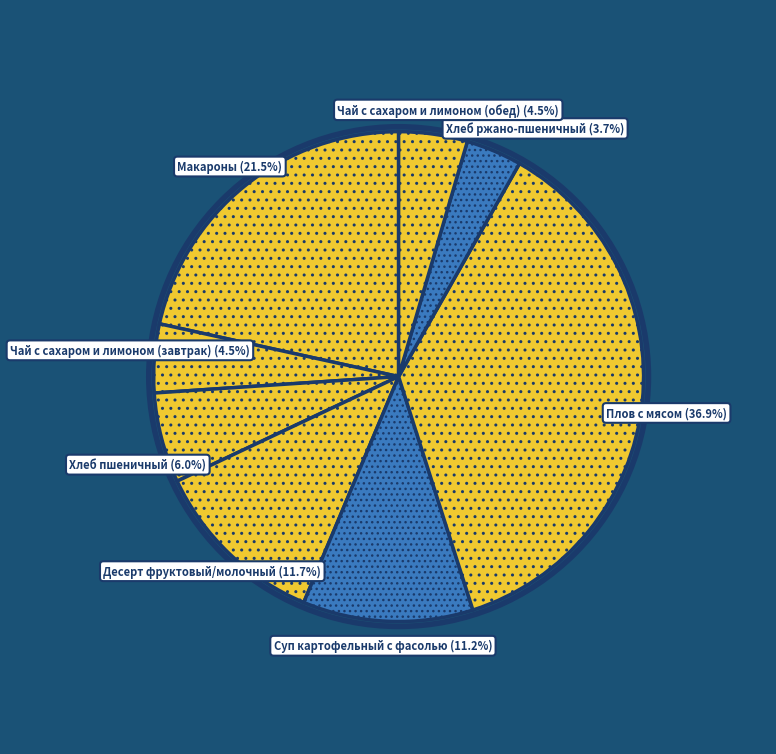

Does any single category account for the majority?

No